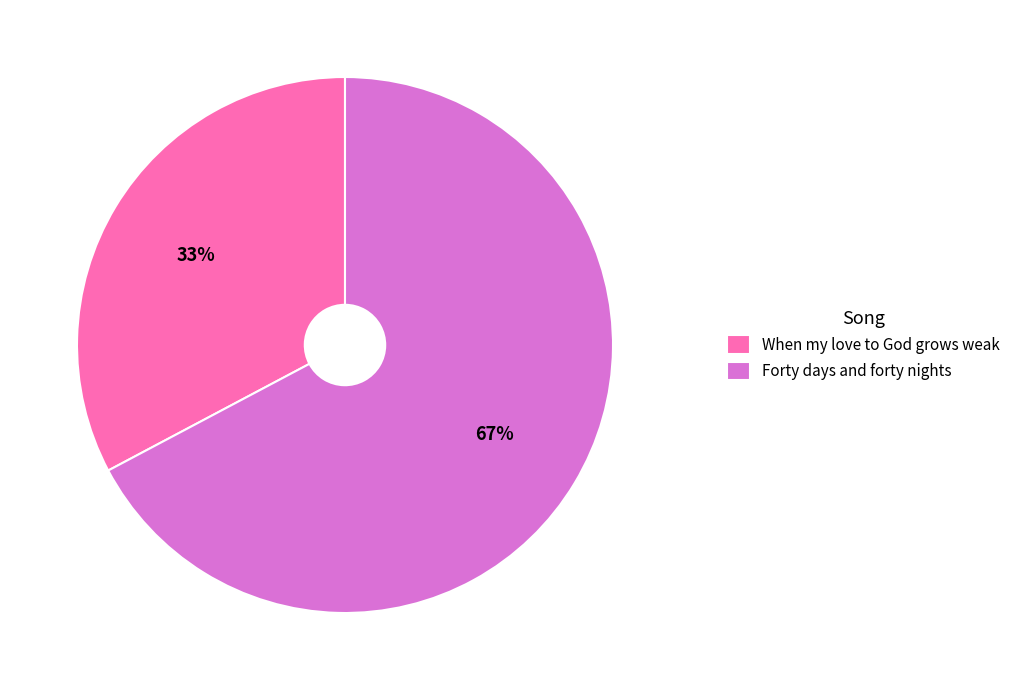

To the nearest percent, what percentage of the pie is Forty days and forty nights?

67%